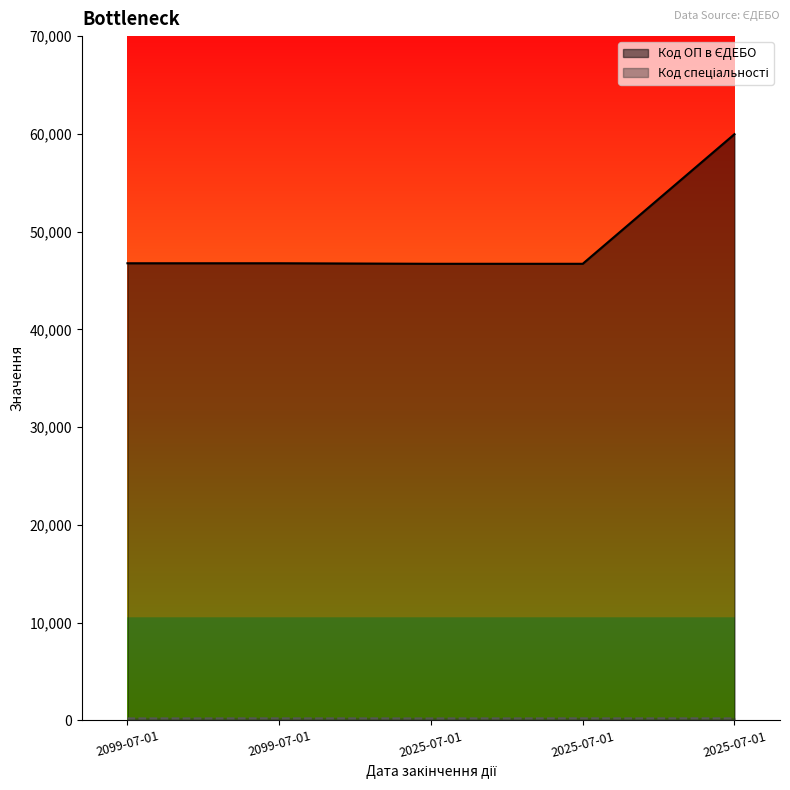

What is the difference between the maximum and minimum values in the Код ОП в ЄДЕБО series?

13260